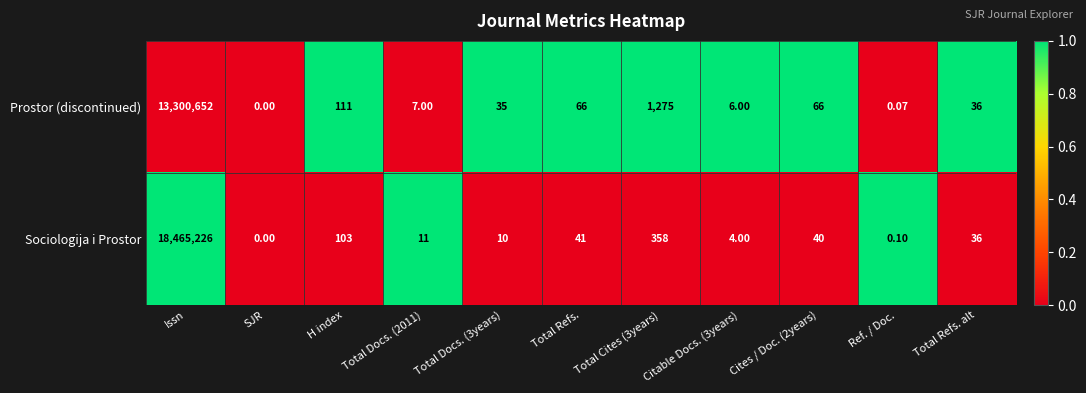

Where does the Prostor (discontinued) series first go above 36?

Issn